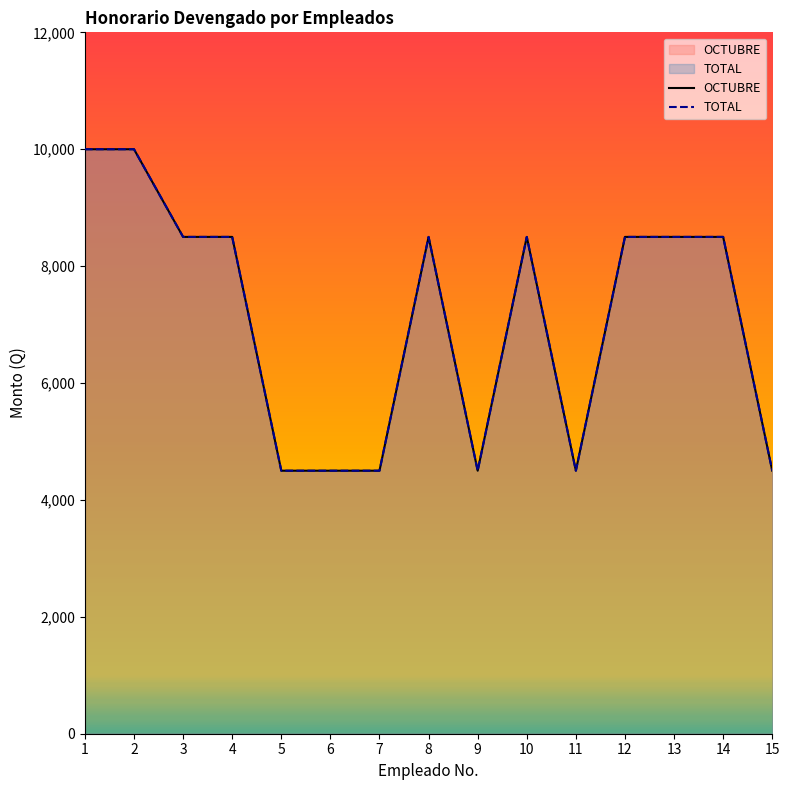

What is the total value across all series at 8?

17000